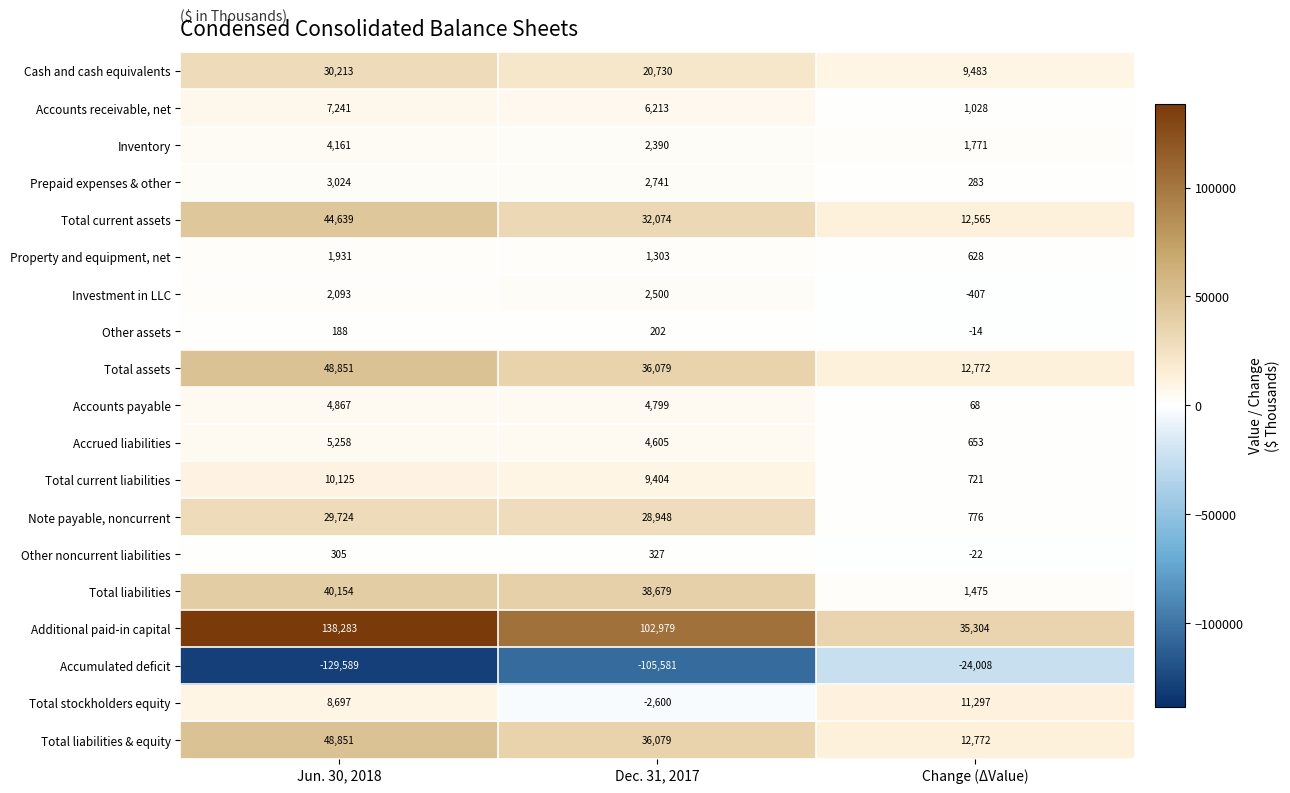

How many values in the Prepaid expenses & other series are below 2741?

1